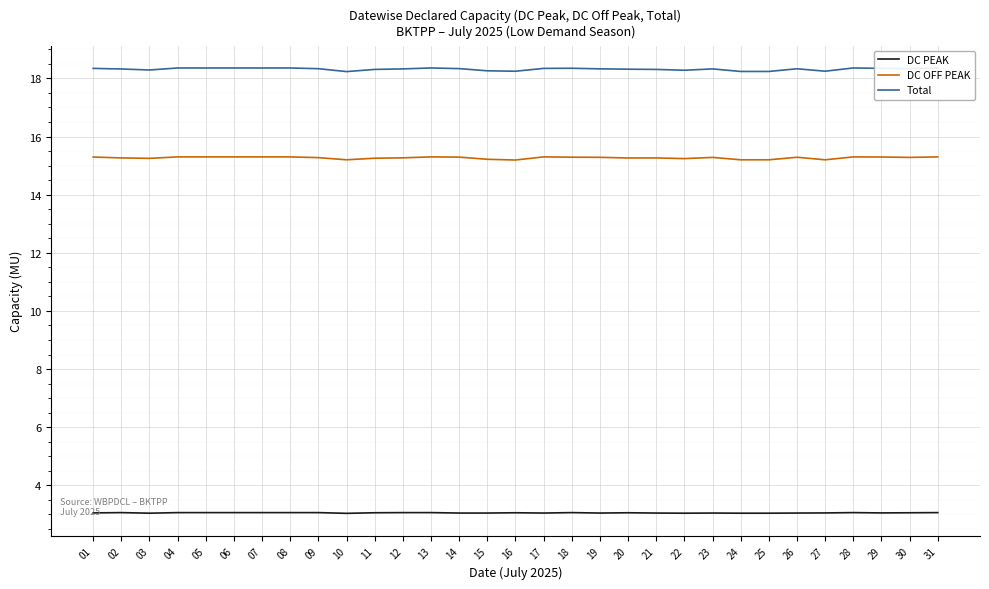

Is this an area chart (filled region under the line)?

No